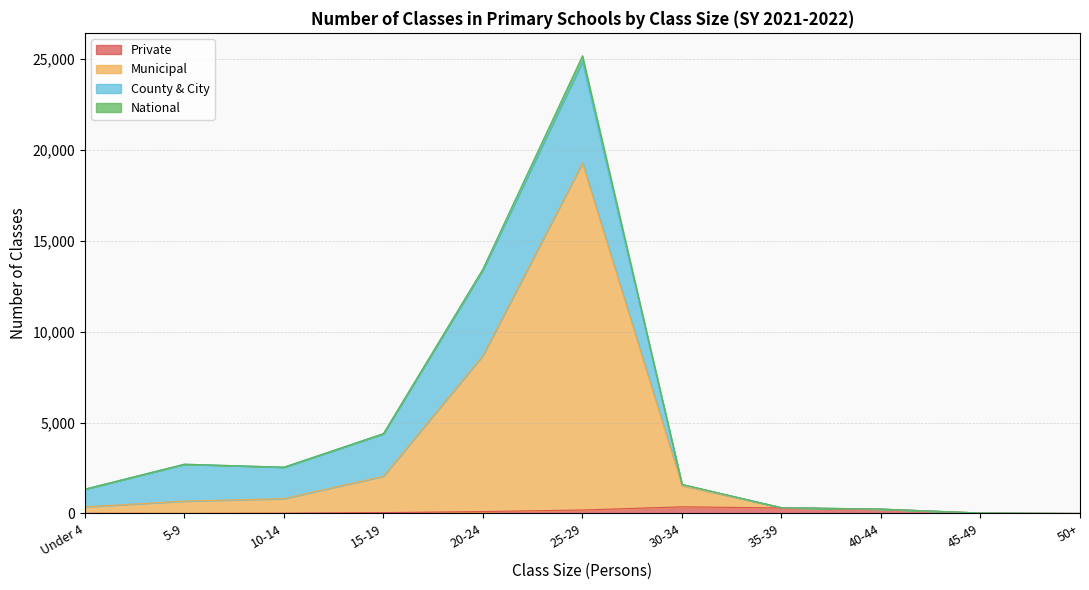

Is the value of Private at 20-24 greater than the value of Municipal at 15-19?

No